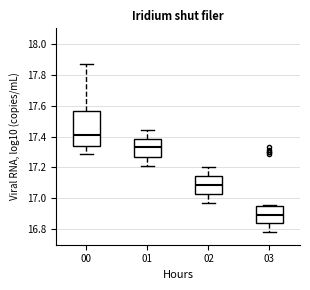

Comparing the boxes themselves (not the whiskers), which one is the tallest?

00